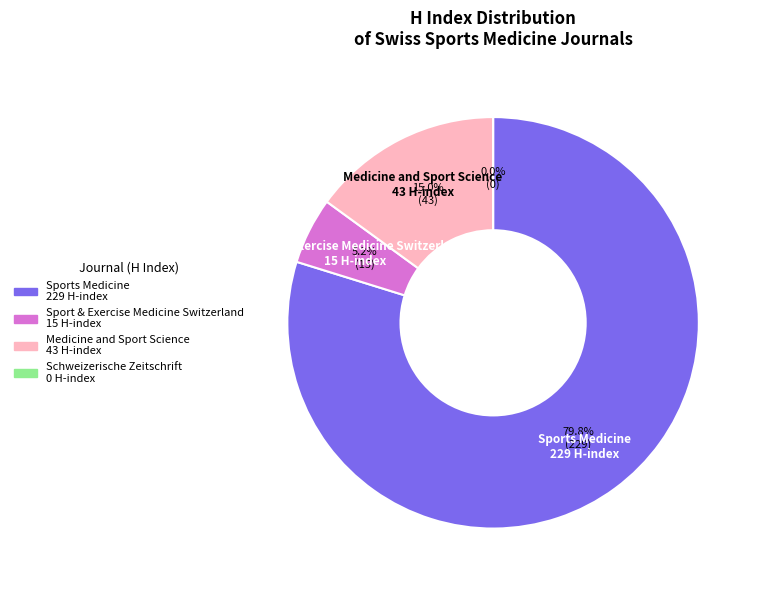

Does any single category account for the majority?

Yes